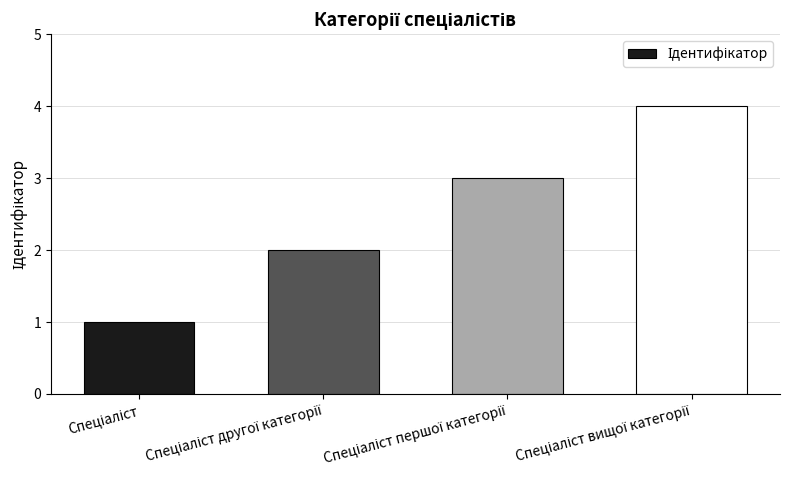

What is the maximum value shown in the chart?

4